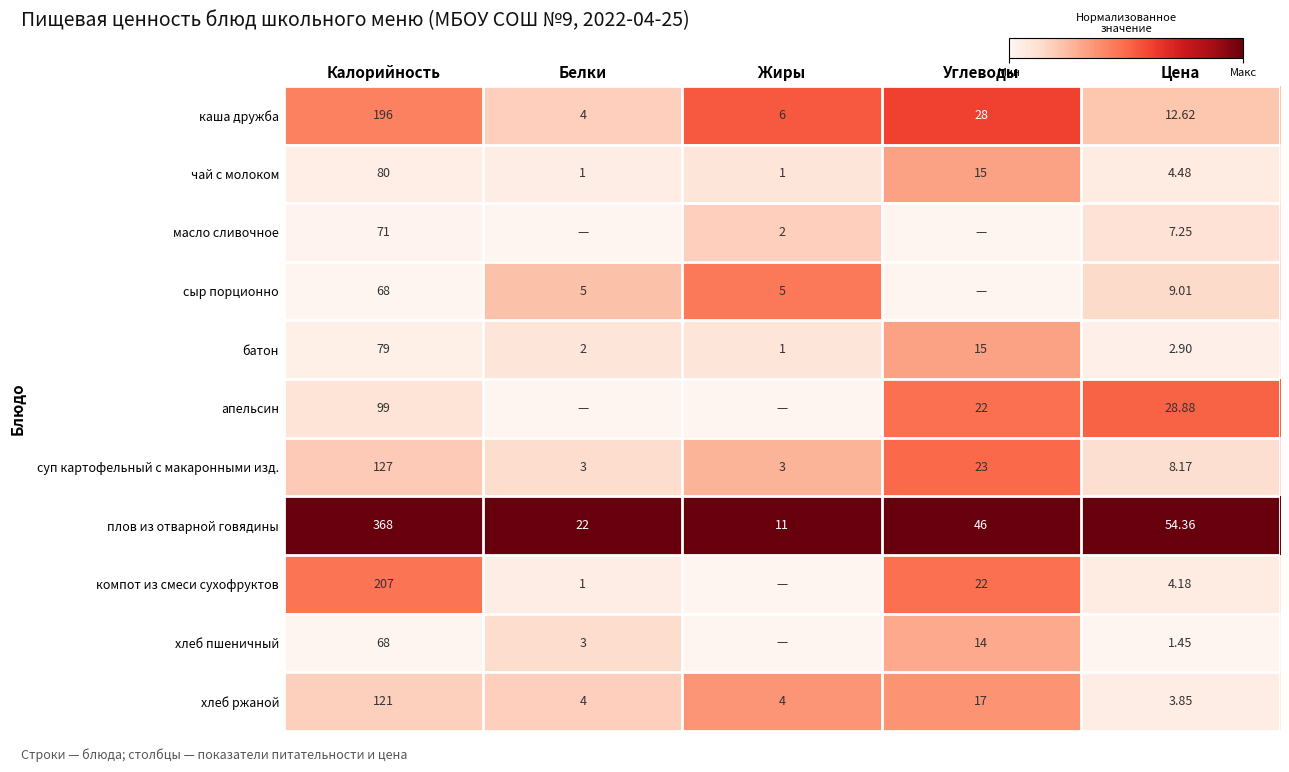

Which series changed the most between Калорийность and Цена?

плов из отварной говядины